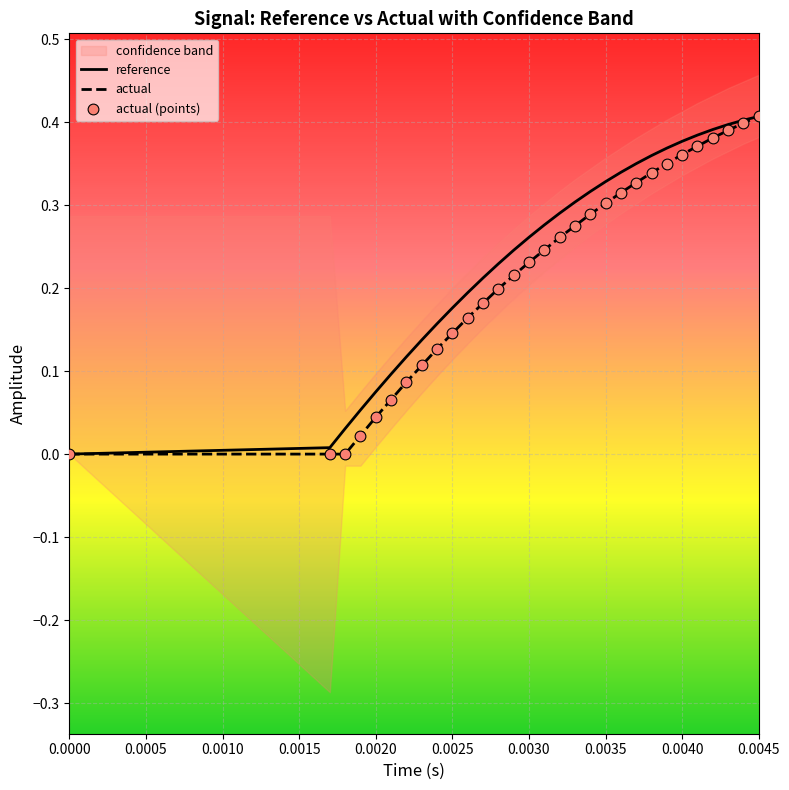

Is the value of actual at 0.0040 greater than the value of reference at 0.0045?

No